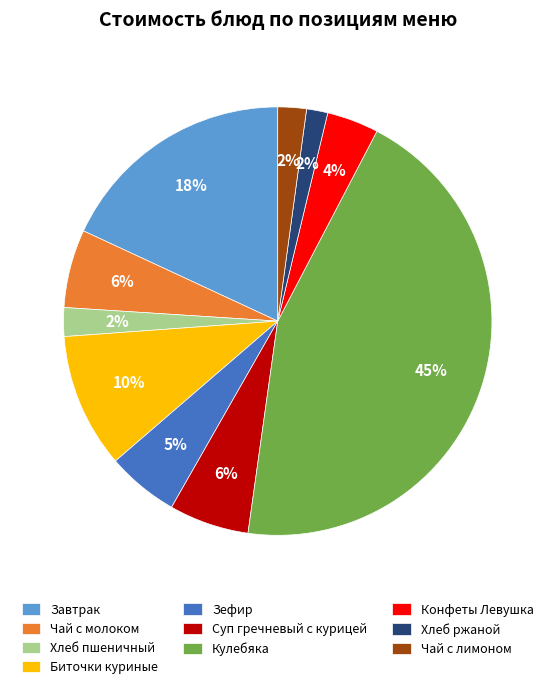

To the nearest percent, what portion does Хлеб ржаной represent?

2%